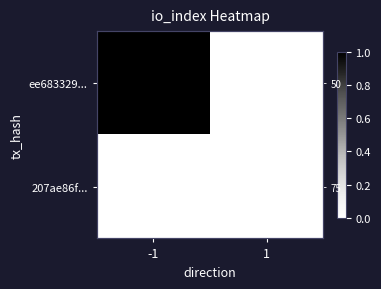

What is the total value across all series at -1?

1